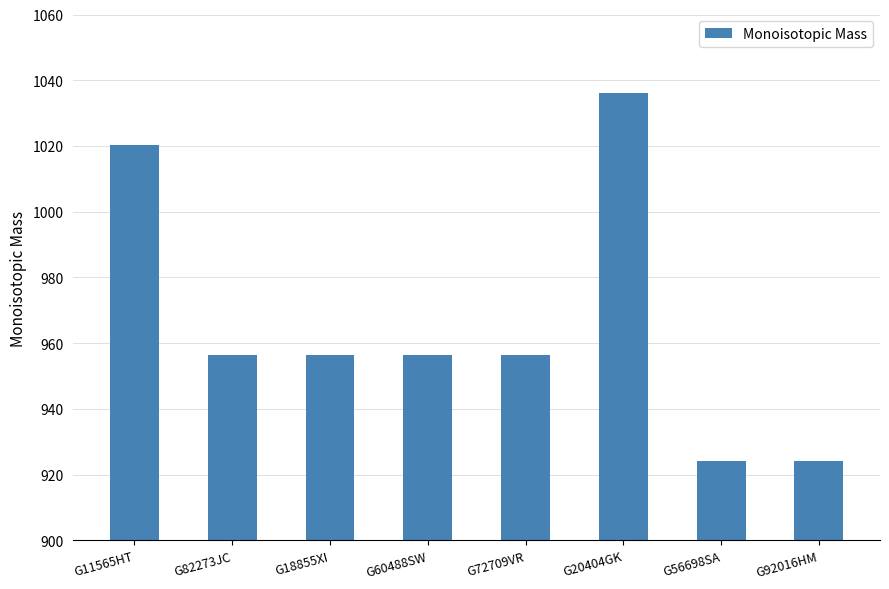

What is the label of the 8th bar from the right?

G11565HT